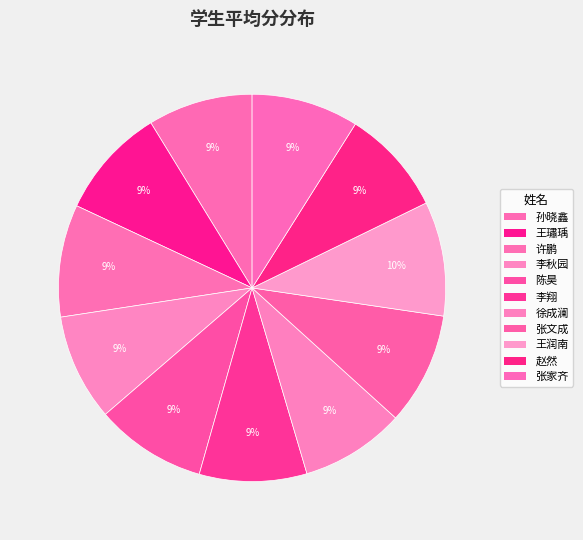

To the nearest percent, what is the difference between the largest and smallest slice percentages?

1%